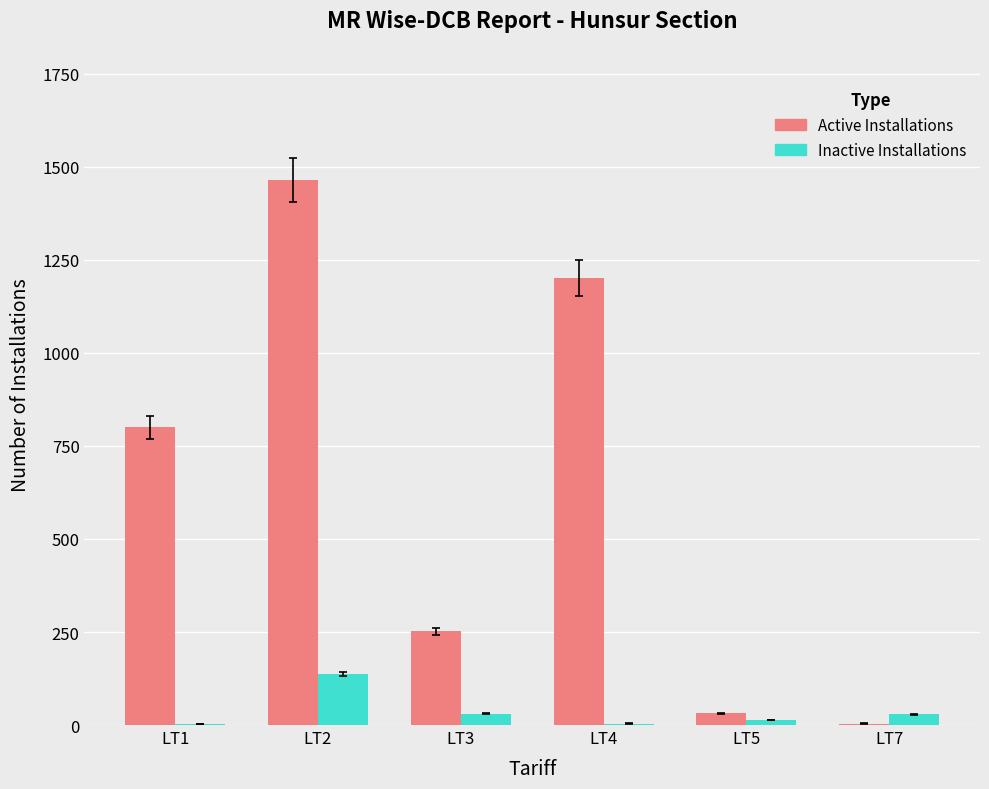

At which label does Inactive Installations first exceed 29?

LT2